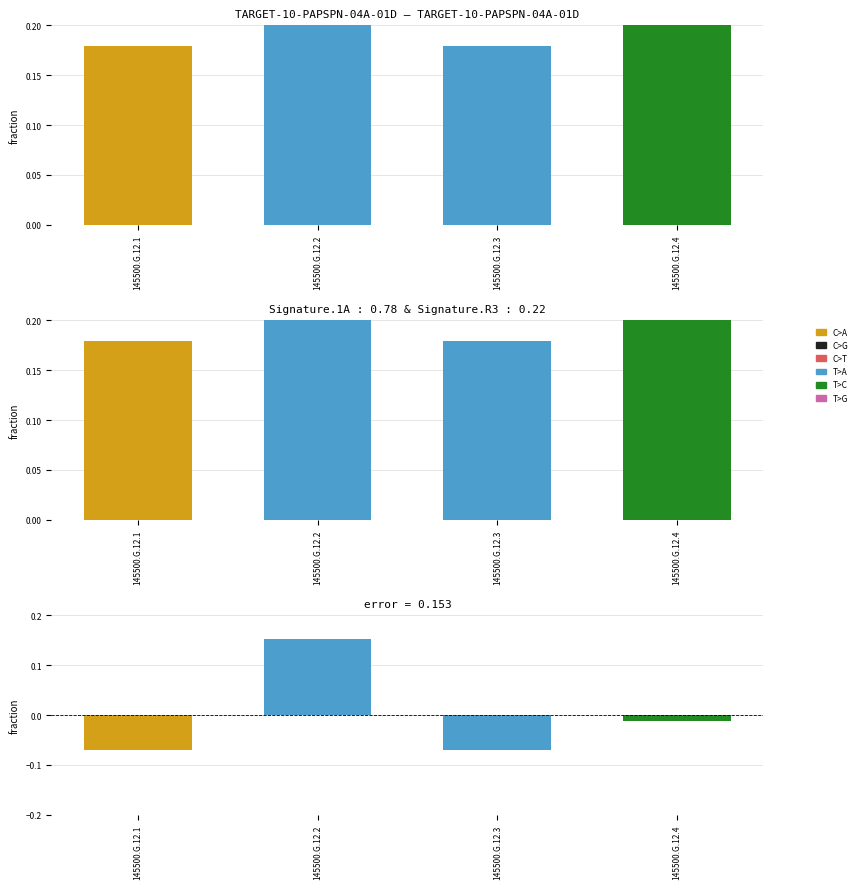

At which category is the sum across all series the highest?

145500.G.12.2